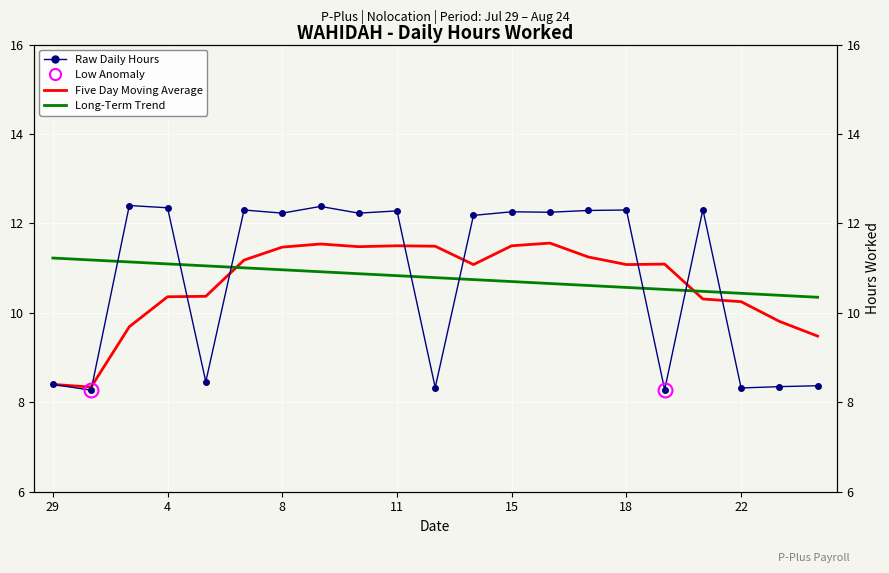

Reading left to right, extract all data points from this chart.

Raw Daily Hours: 8.4	8.3	12.4	12.3	8.5	12.3	12.2	12.4	12.2	12.3	8.3	12.2	12.3	12.2	12.3	12.3	8.3	12.3	8.3	8.3	8.4
Five Day Moving Average: 8.4	8.3	9.7	10.4	10.4	11.2	11.5	11.5	11.5	11.5	11.5	11.1	11.5	11.6	11.2	11.1	11.1	10.3	10.2	9.8	9.5
Long-Term Trend: 11.2	11.2	11.1	11.1	11.1	11.0	11.0	10.9	10.9	10.8	10.8	10.7	10.7	10.7	10.6	10.6	10.5	10.5	10.4	10.4	10.3